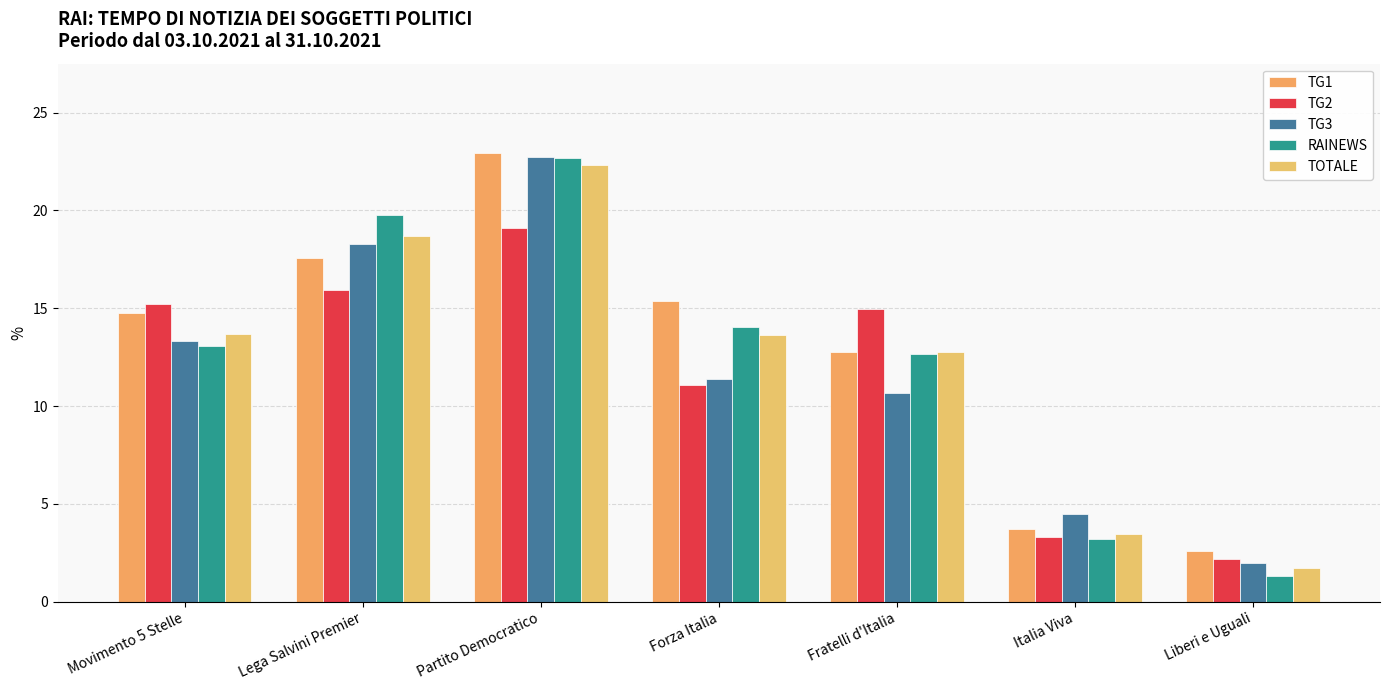

At which label does TG2 first exceed 14?

Movimento 5 Stelle